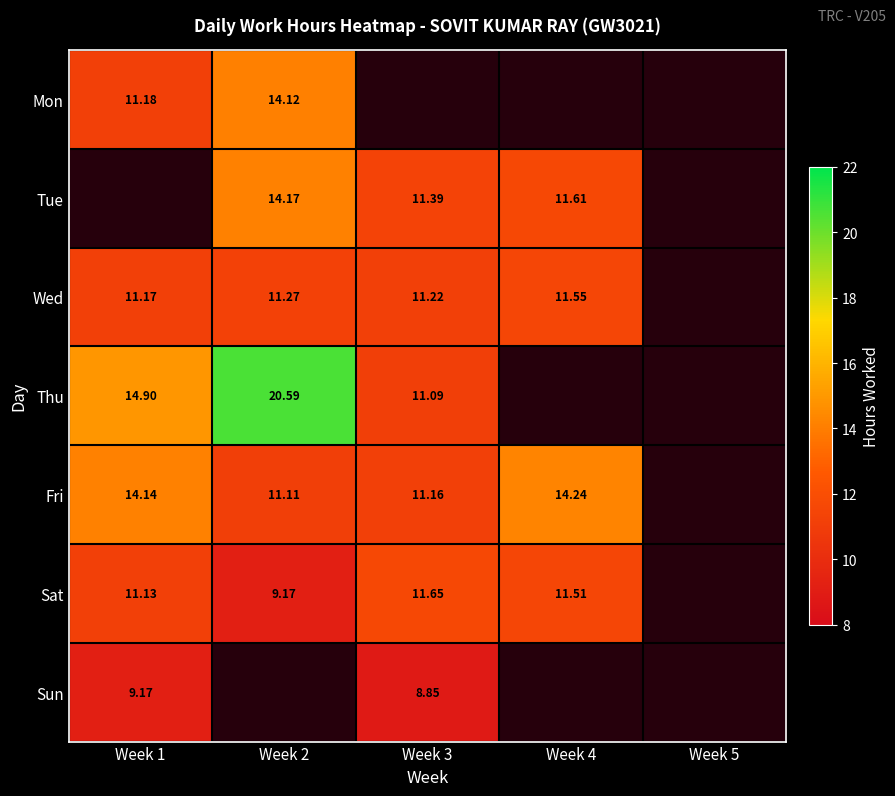

Is the value of Sat at Week 4 greater than the value of Mon at Week 1?

Yes